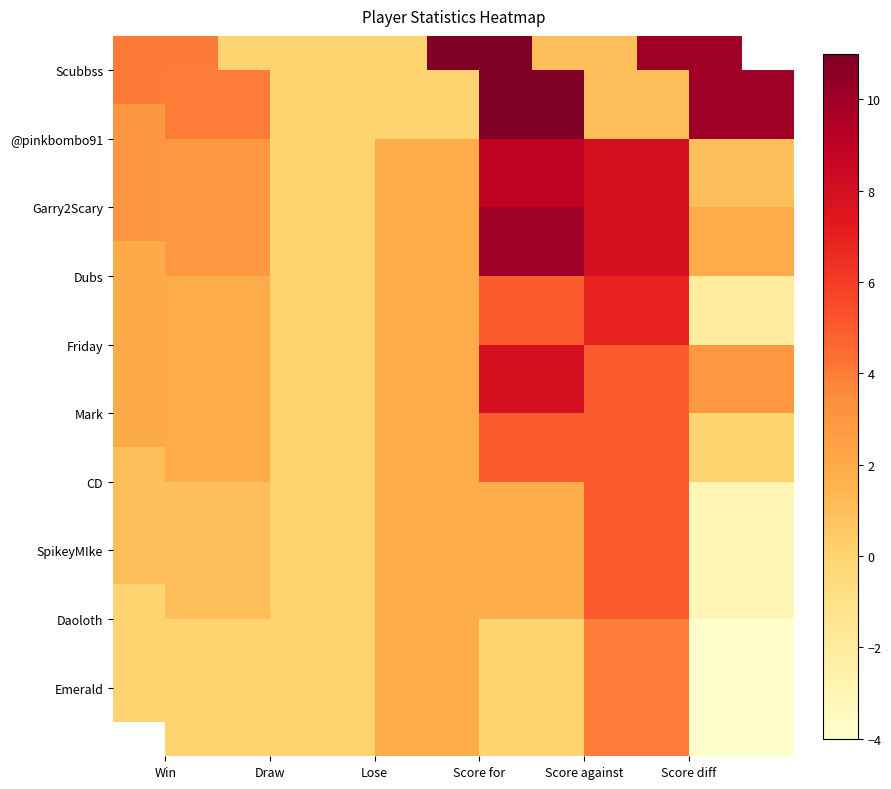

What is the difference between the highest and lowest values at Score diff?

14